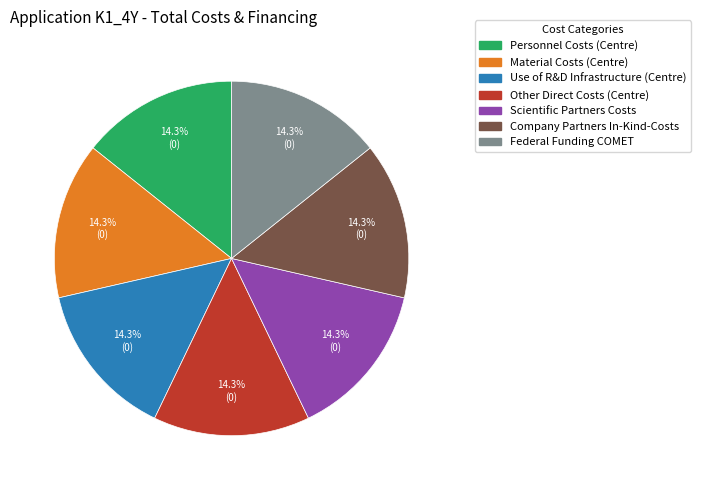

Combined, do Scientific Partners Costs and Personnel Costs (Centre) account for over 50%?

No